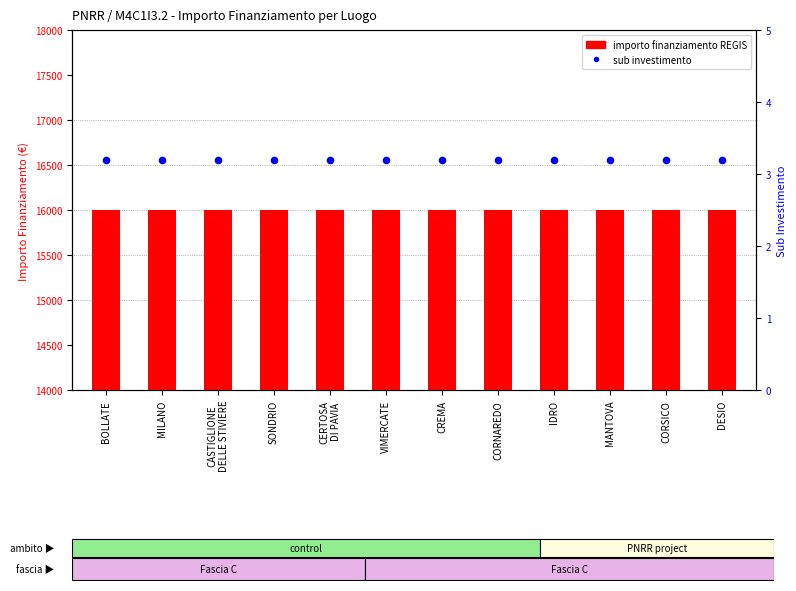

What is the total value across all series at MANTOVA?

16003.2